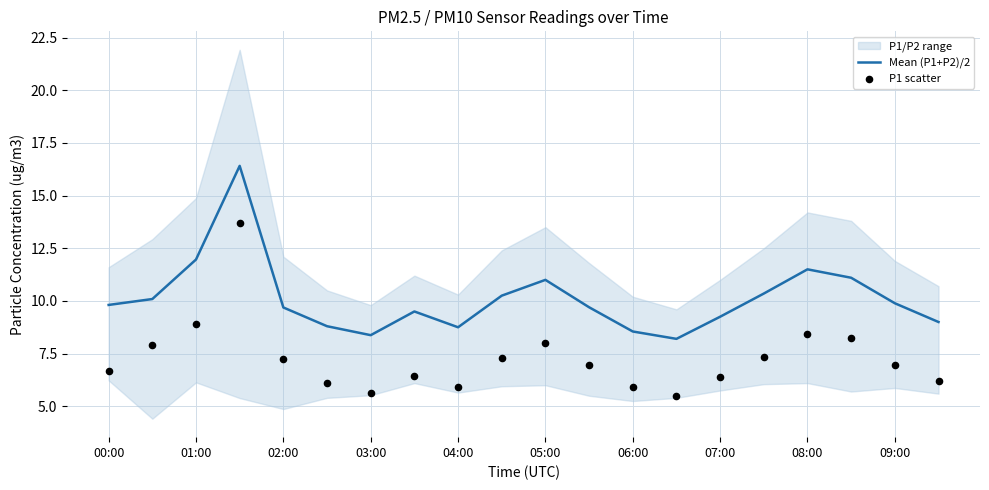

At how many categories does at least one series exceed 15?

1